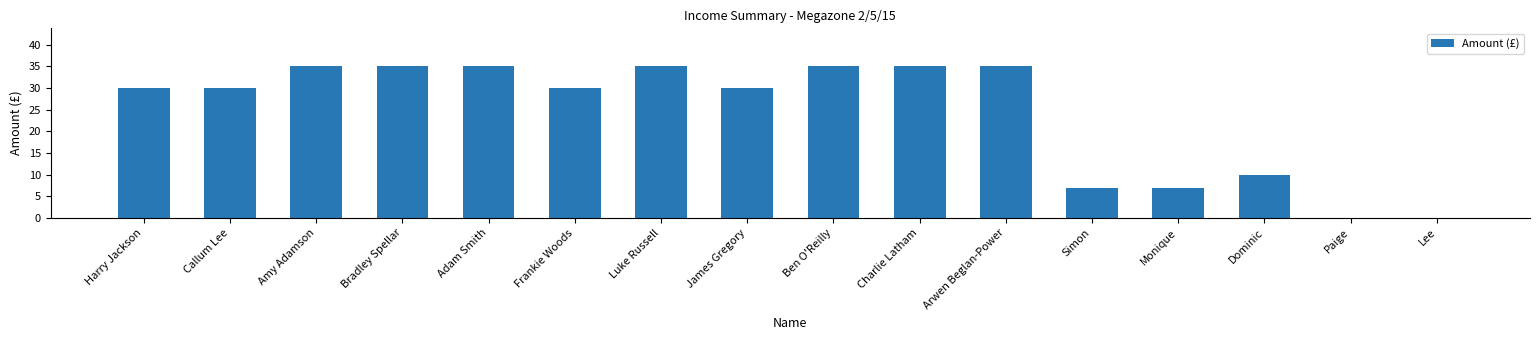

How many distinct data groups are displayed?

1